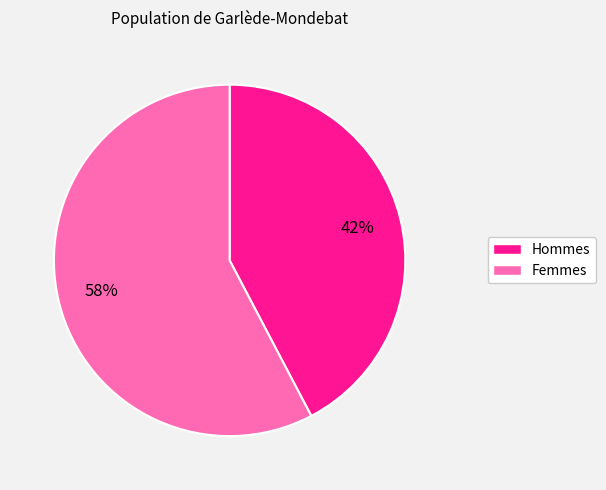

Does any single category account for the majority?

Yes